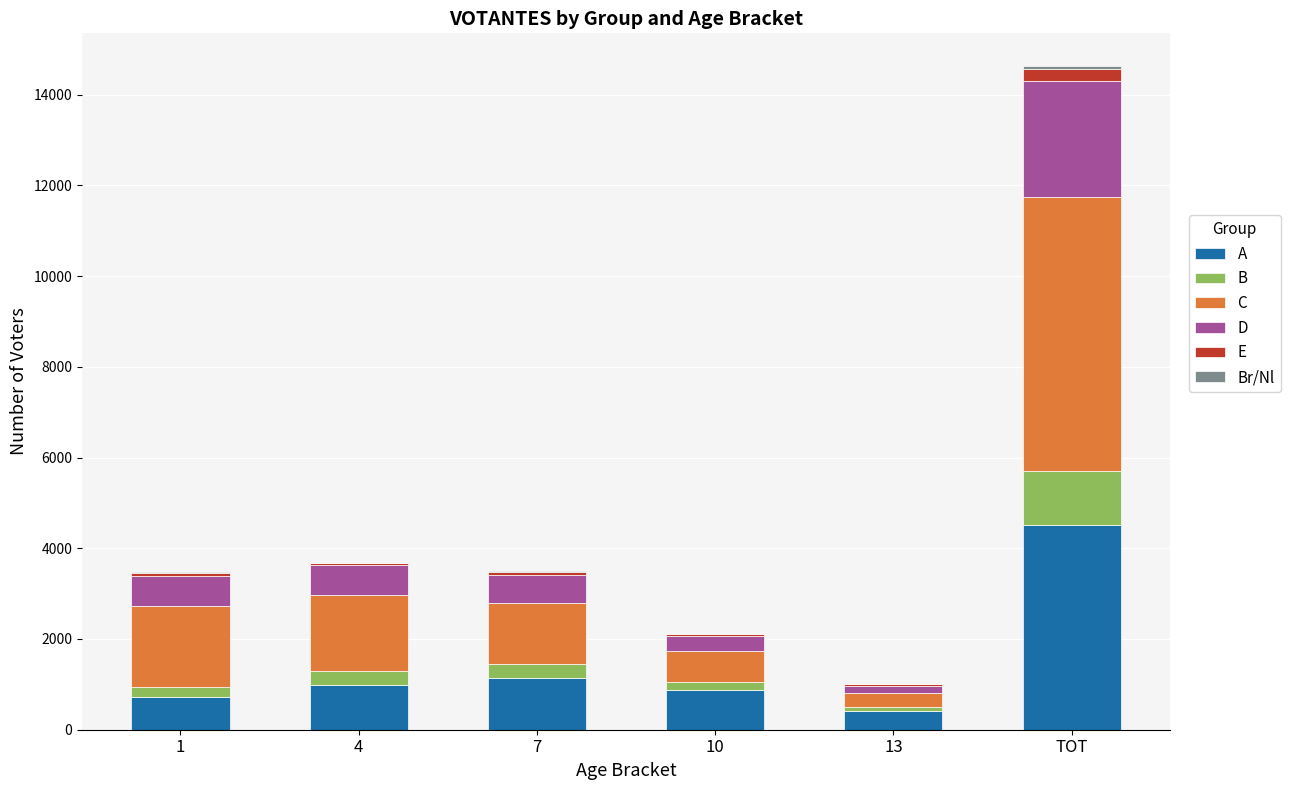

What is the sum of all A values?

8646